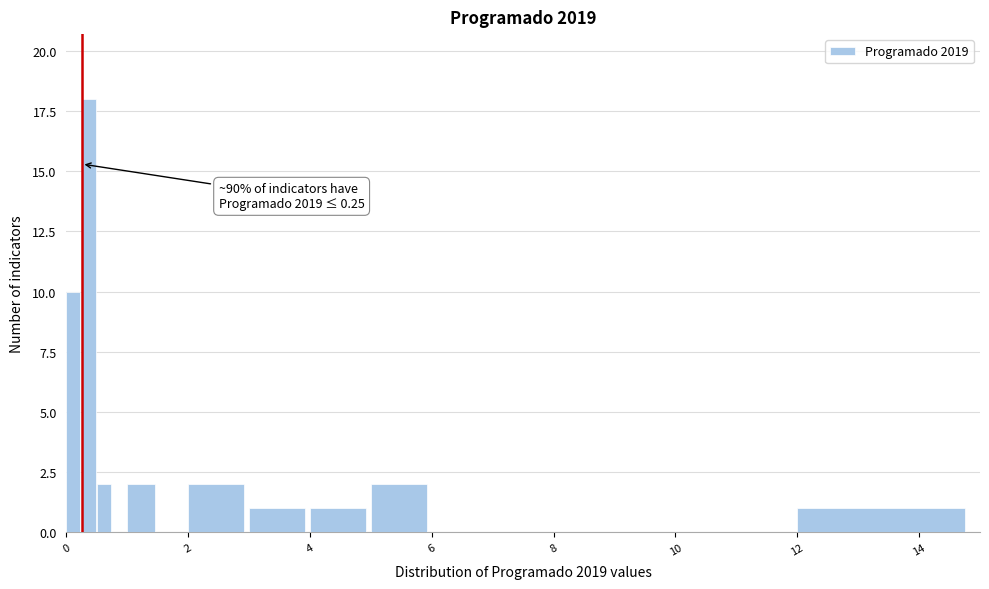

Read against the x-axis, roughly where is the centre of the tallest bar?

0.4